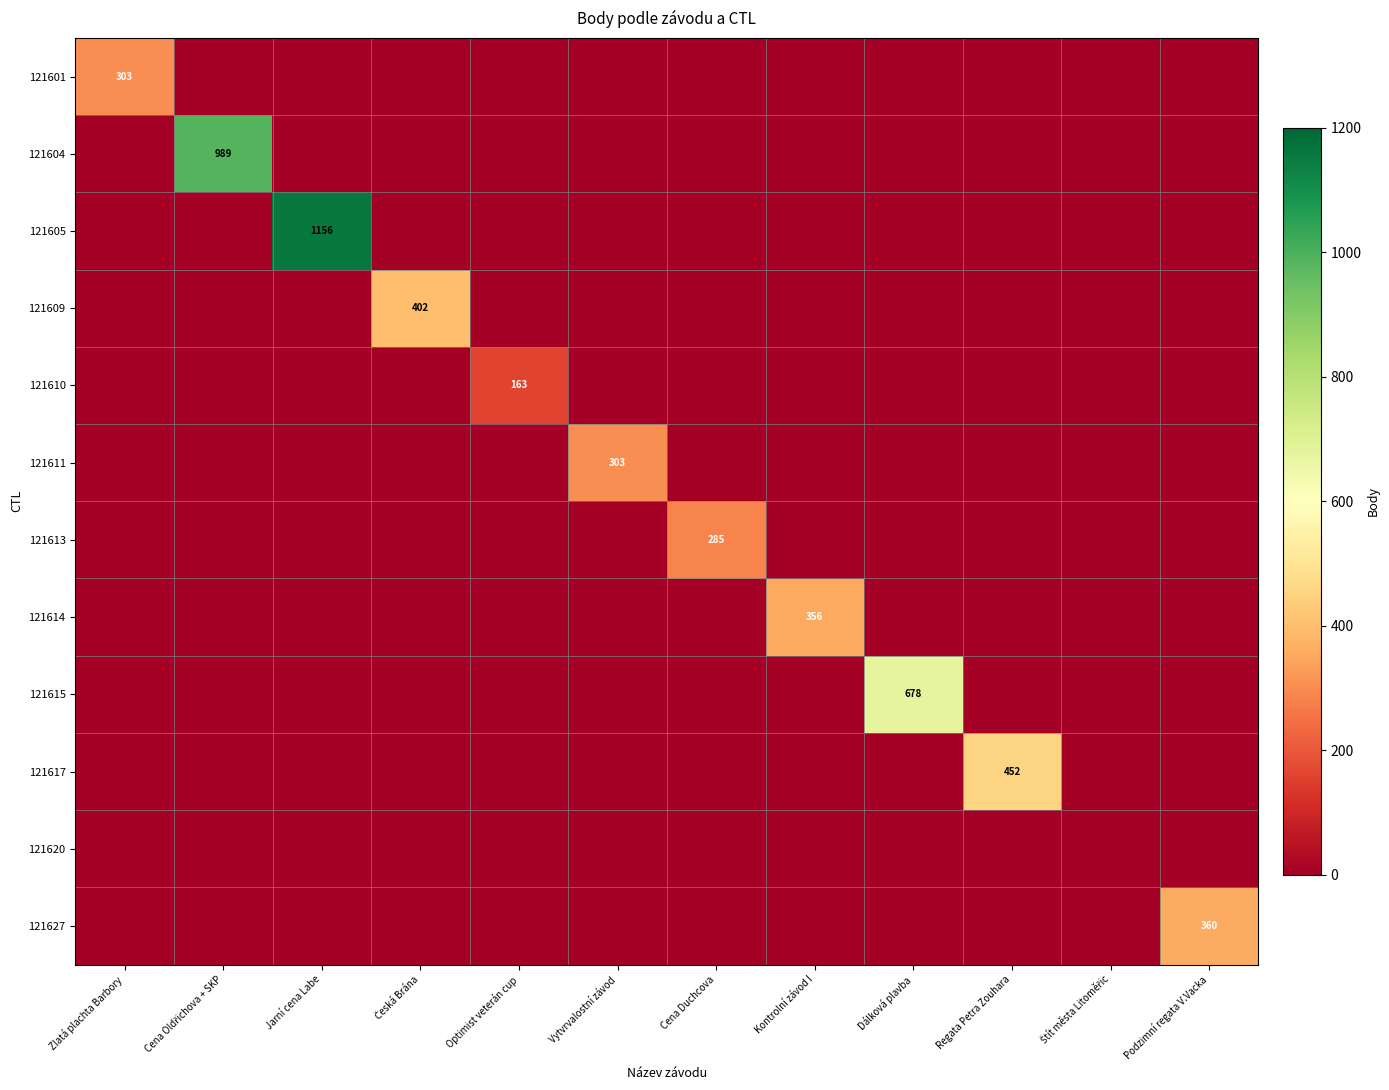

Where is 121609 nearest to the value 201?

Zlatá plachta Barbory